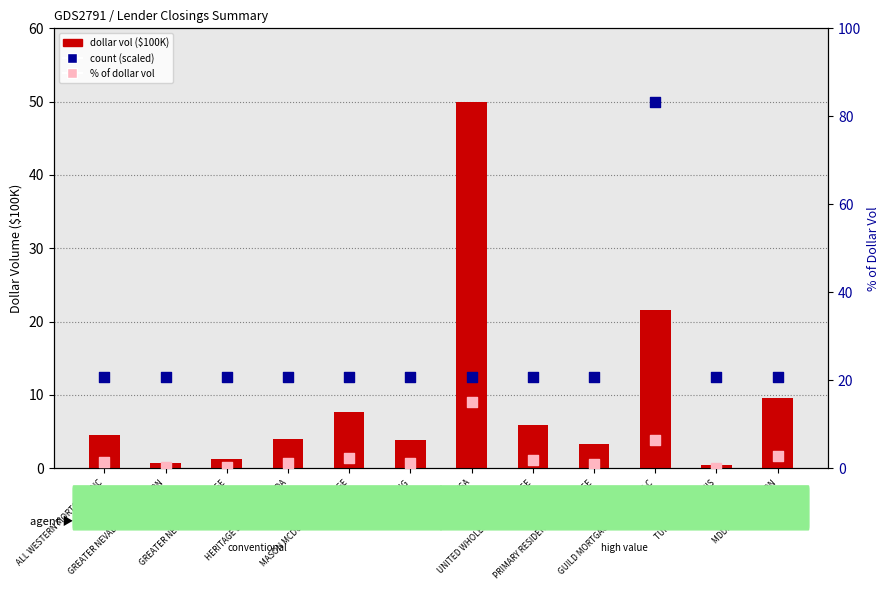

Which series has the largest Y range (max minus min)?

dollar vol ($100K)